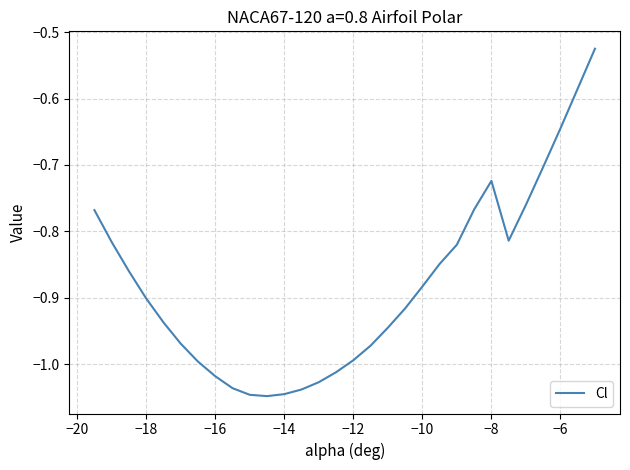

What is the difference between the maximum and minimum values?

0.5